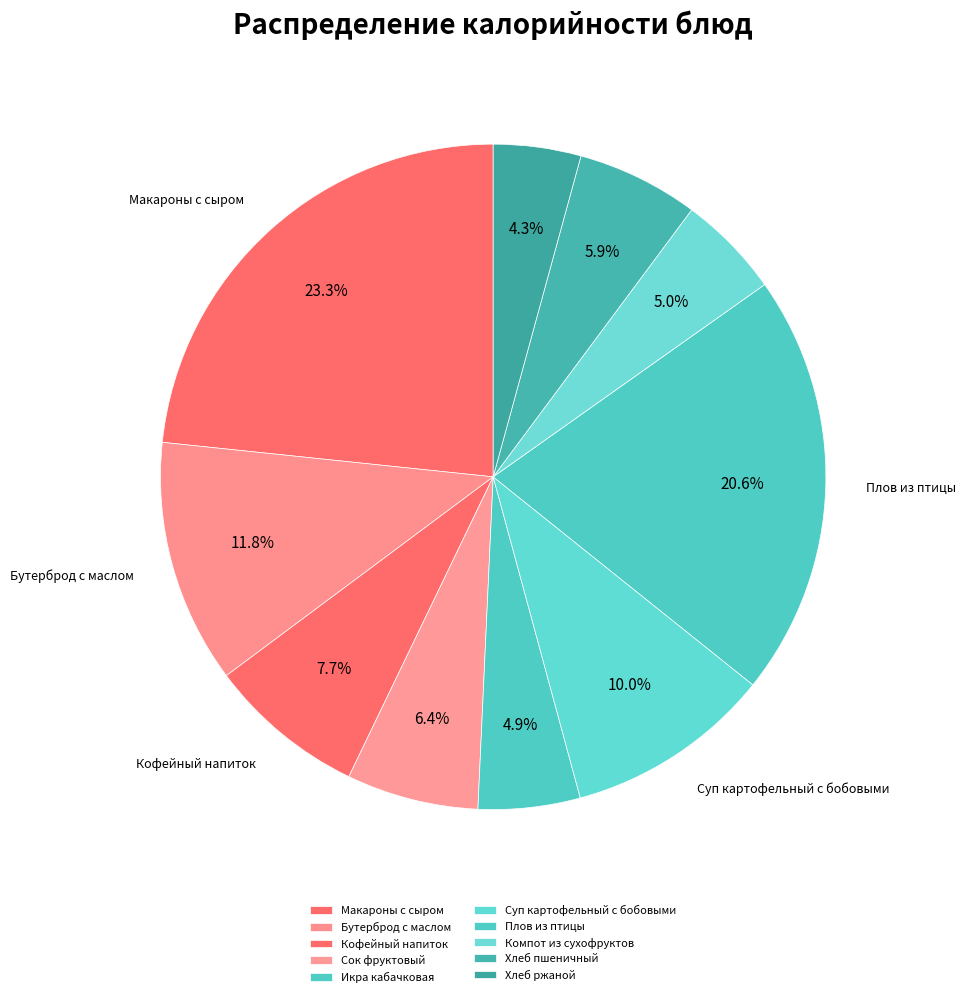

How many segments does this pie chart have?

10